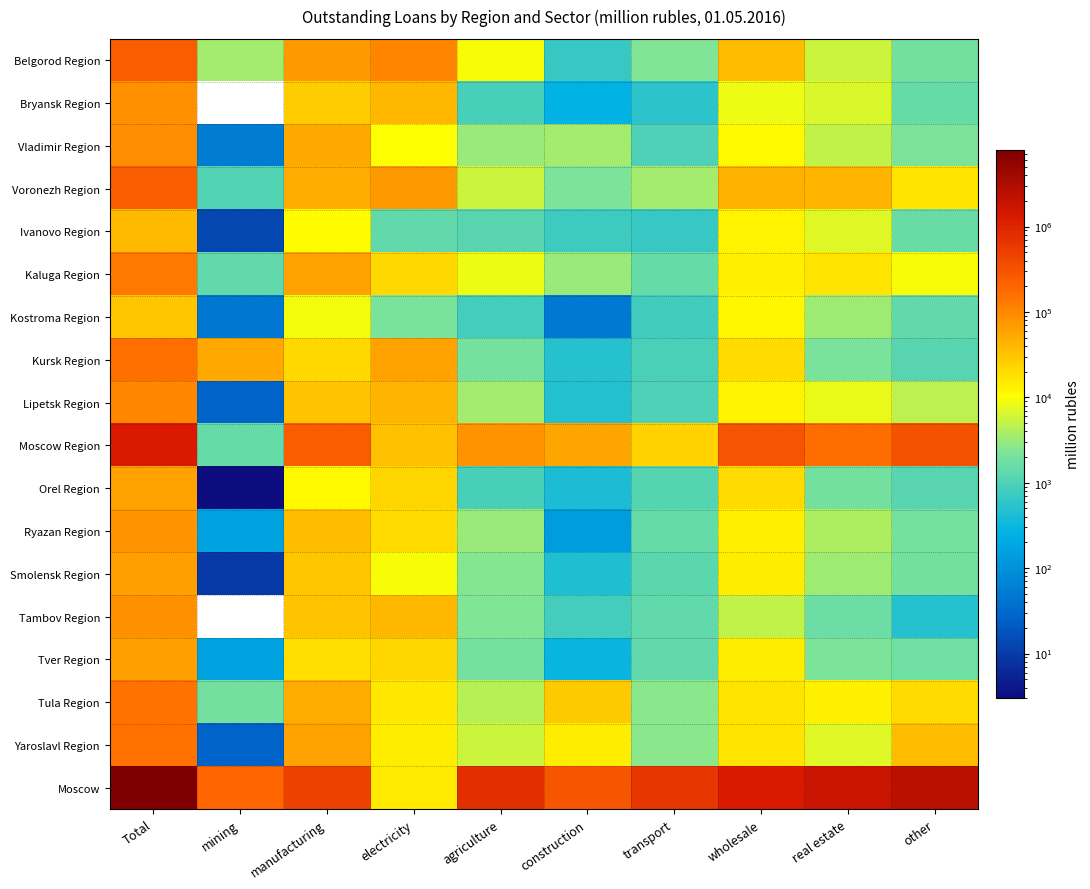

What is the maximum value shown in the chart?

7933116